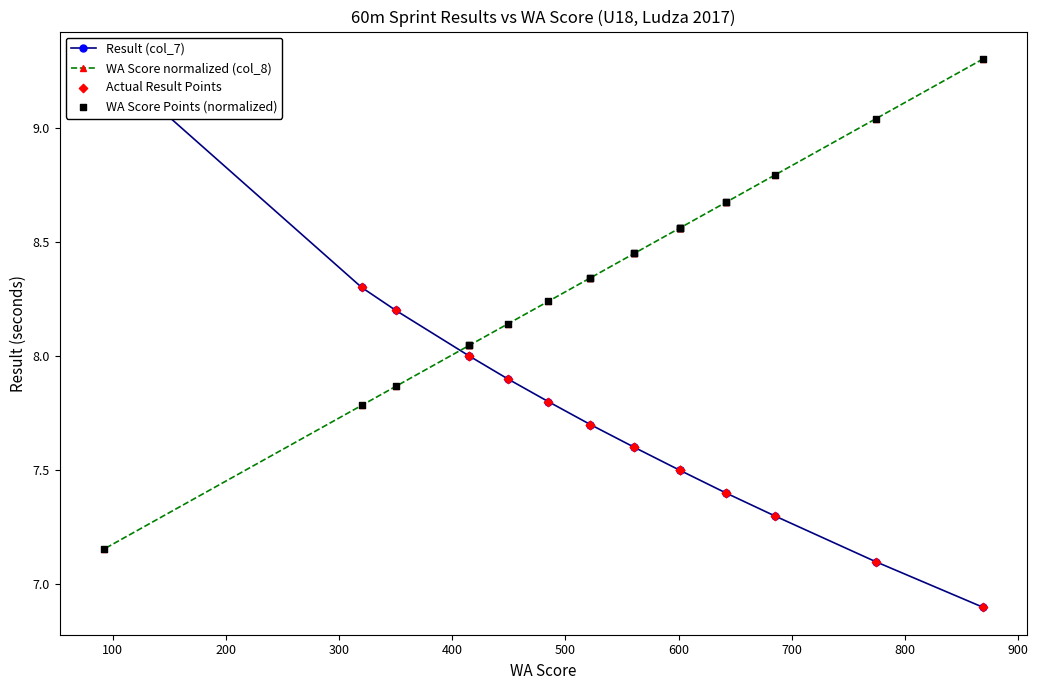

Which series reaches the maximum Y coordinate?

Result (col_7)